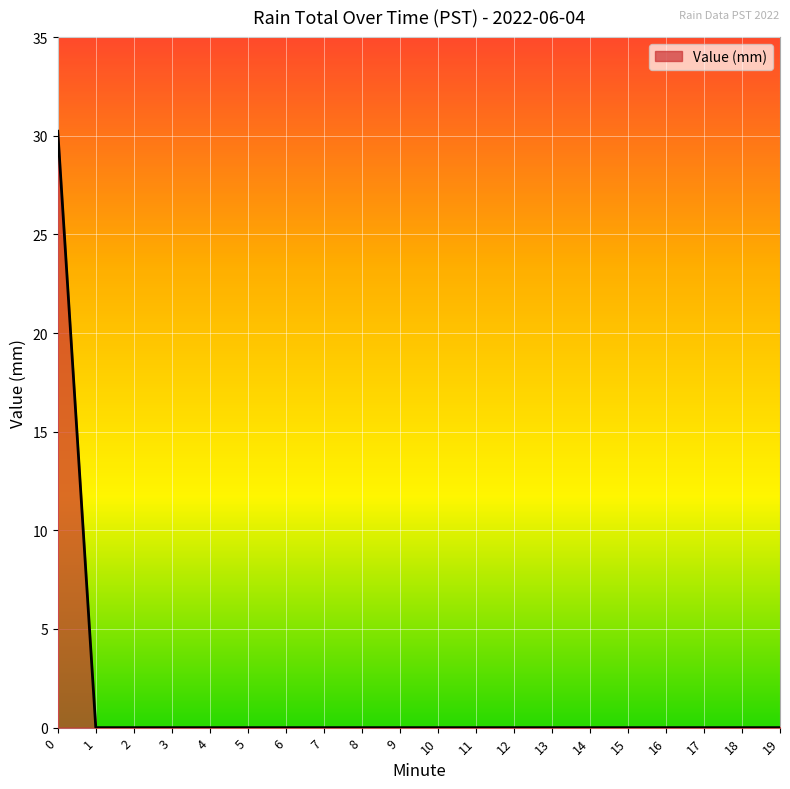

What is the sum of all values?

30.2